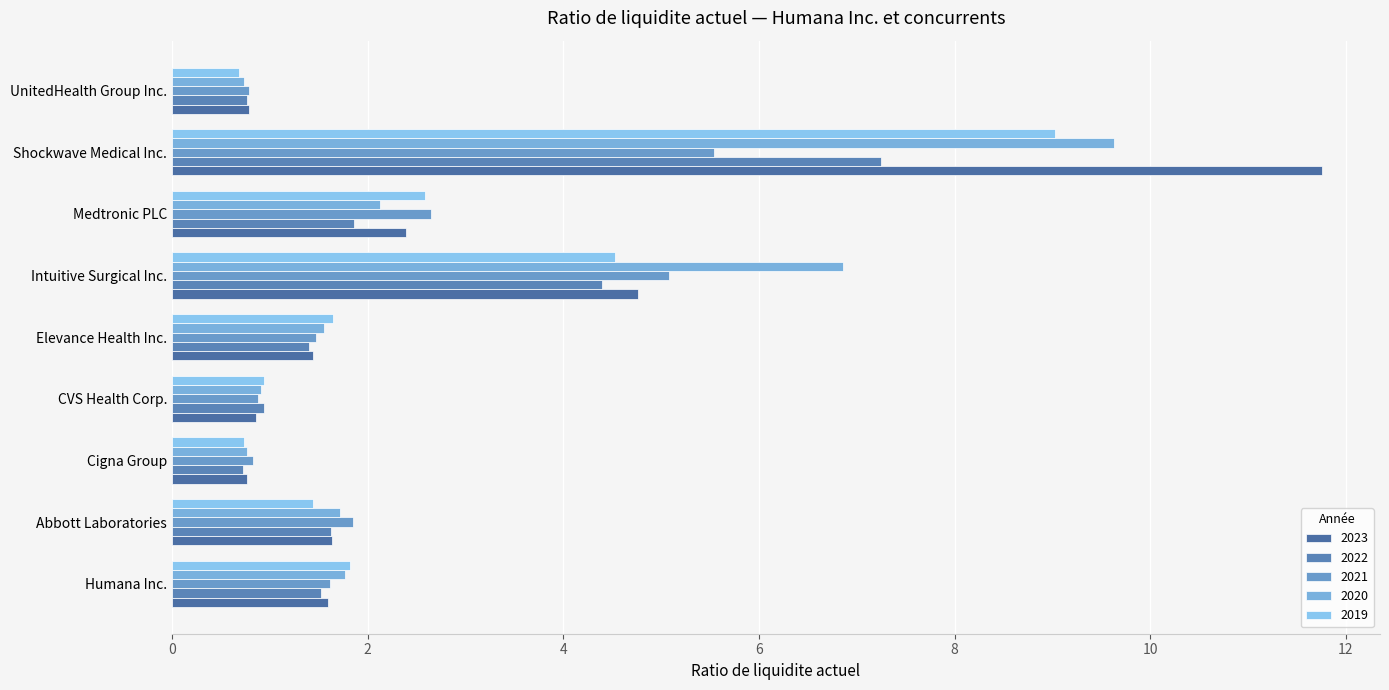

Count the number of categories in the chart.

9